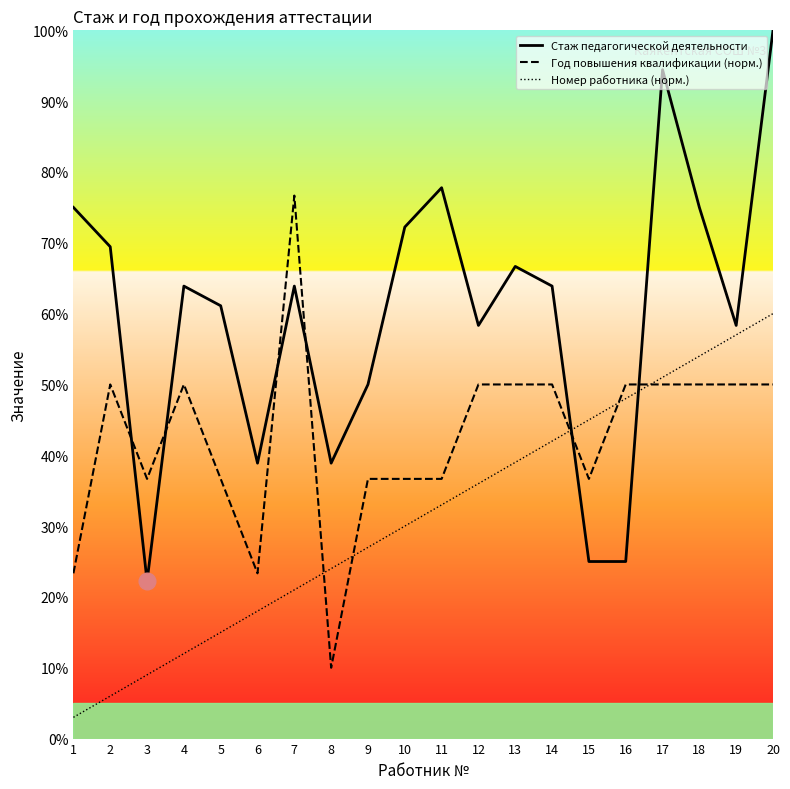

What is the sum of all Номер работника (норм.) values?

630.0